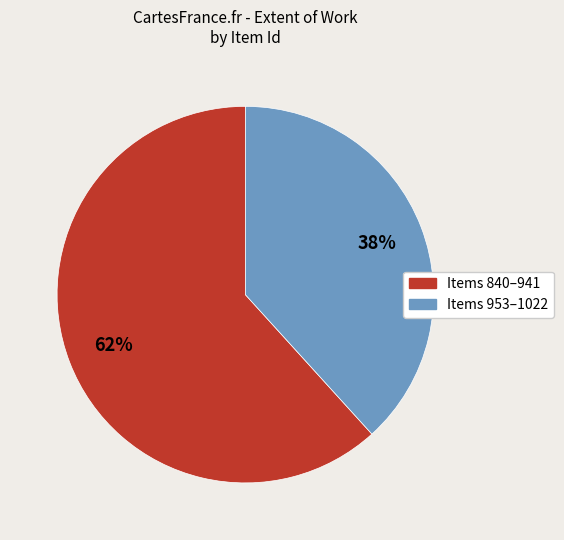

Is there a majority slice in this chart?

Yes